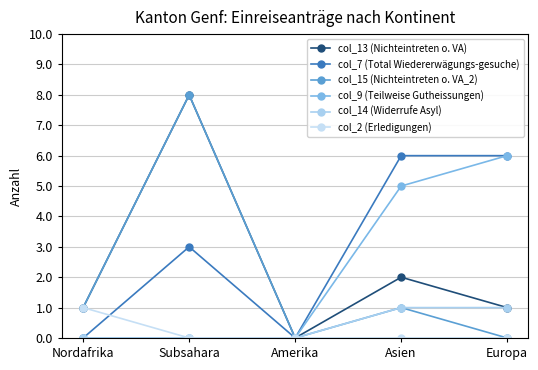

Does the chart have visible grid lines?

Yes